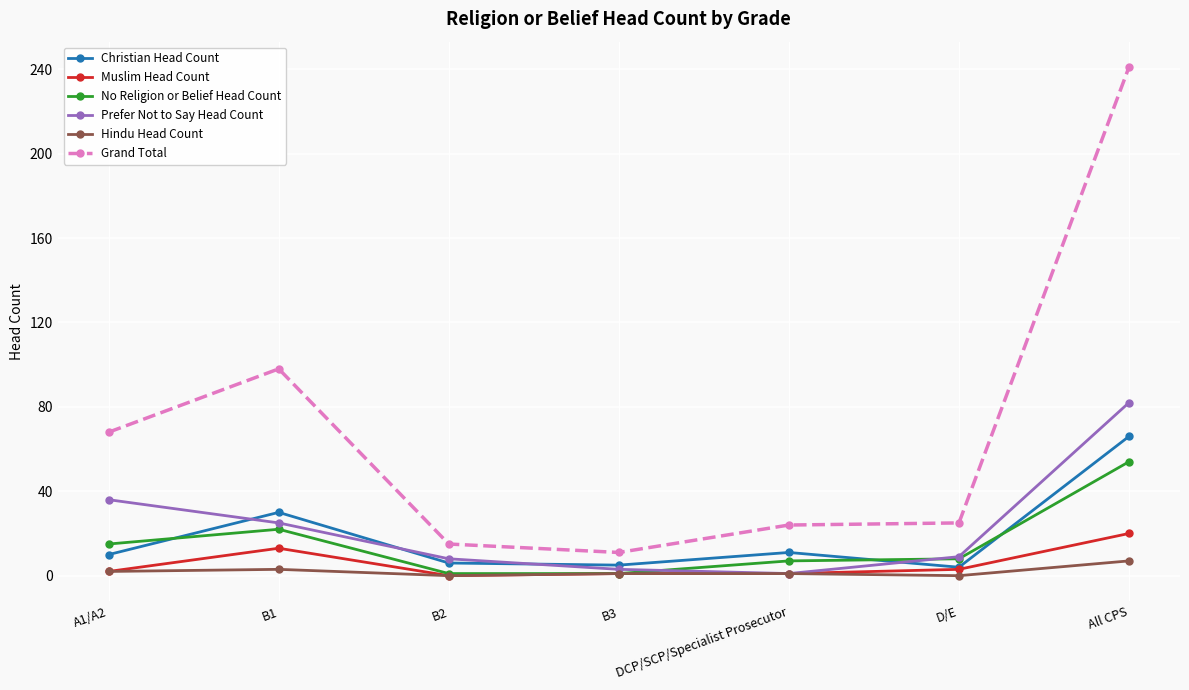

Which series has the largest total across all categories?

Grand Total